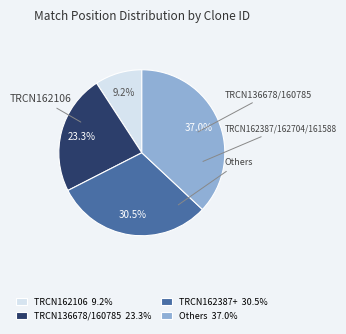

Does any single category account for the majority?

No